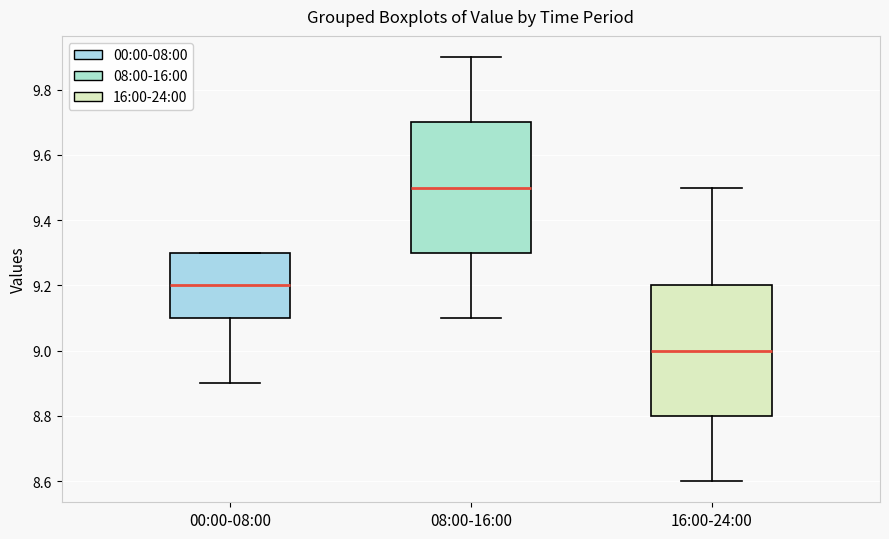

Reading left to right, read every box against the y-axis: the position of its median line, the range the box covers, and the ends of its whiskers. The values are not printed on the chart, so give them approximately, as read against the axis.

00:00-08:00: median 9.2, box 9.1 to 9.3, whiskers 8.9 to 9.3
08:00-16:00: median 9.5, box 9.3 to 9.7, whiskers 9.1 to 9.9
16:00-24:00: median 9.0, box 8.8 to 9.2, whiskers 8.6 to 9.5